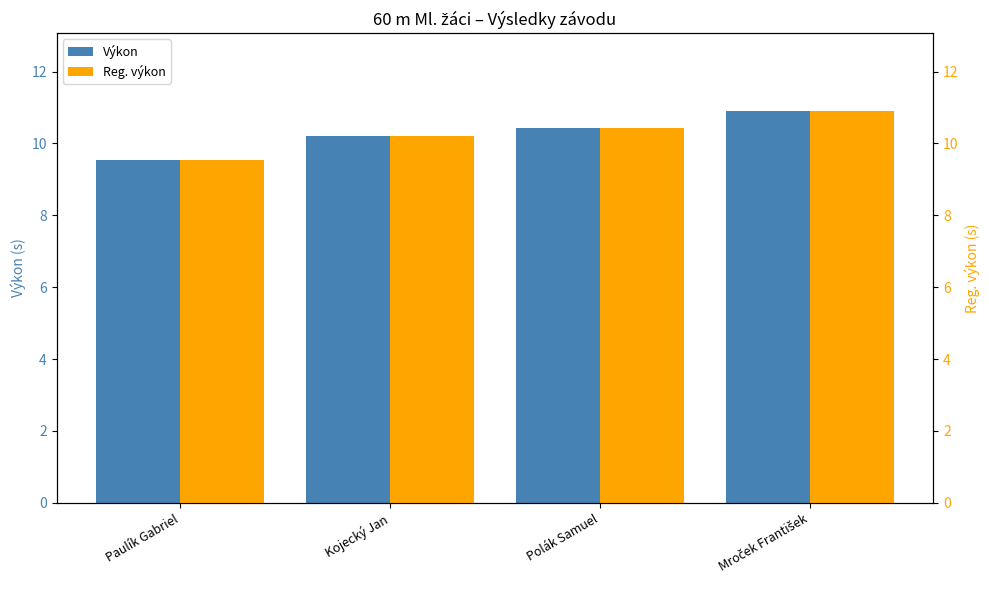

Which series changed the most between Paulík Gabriel and Polák Samuel?

Výkon